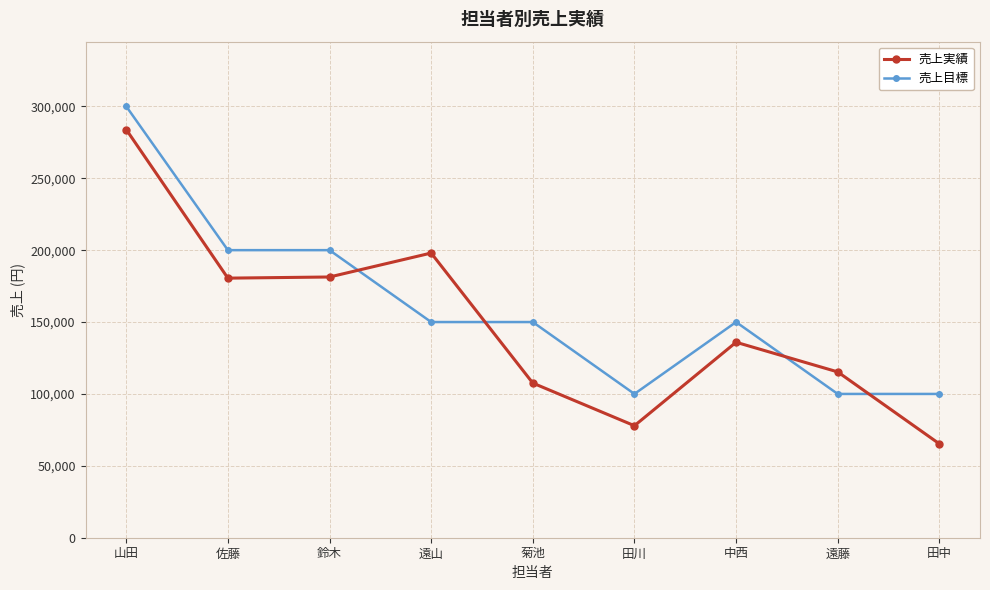

What is the difference between the maximum and second lowest values in the 売上実績 series?

205984